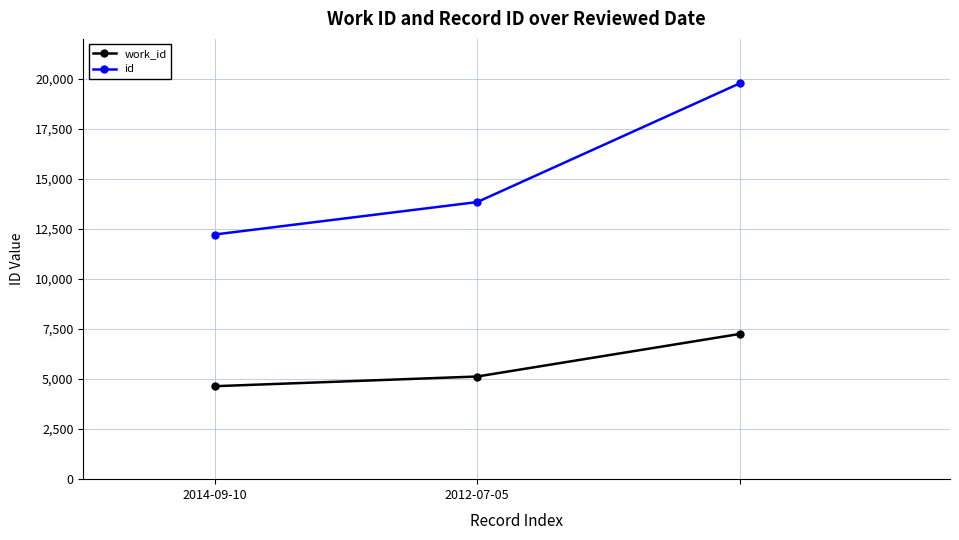

What is the average value of the id series?

15285